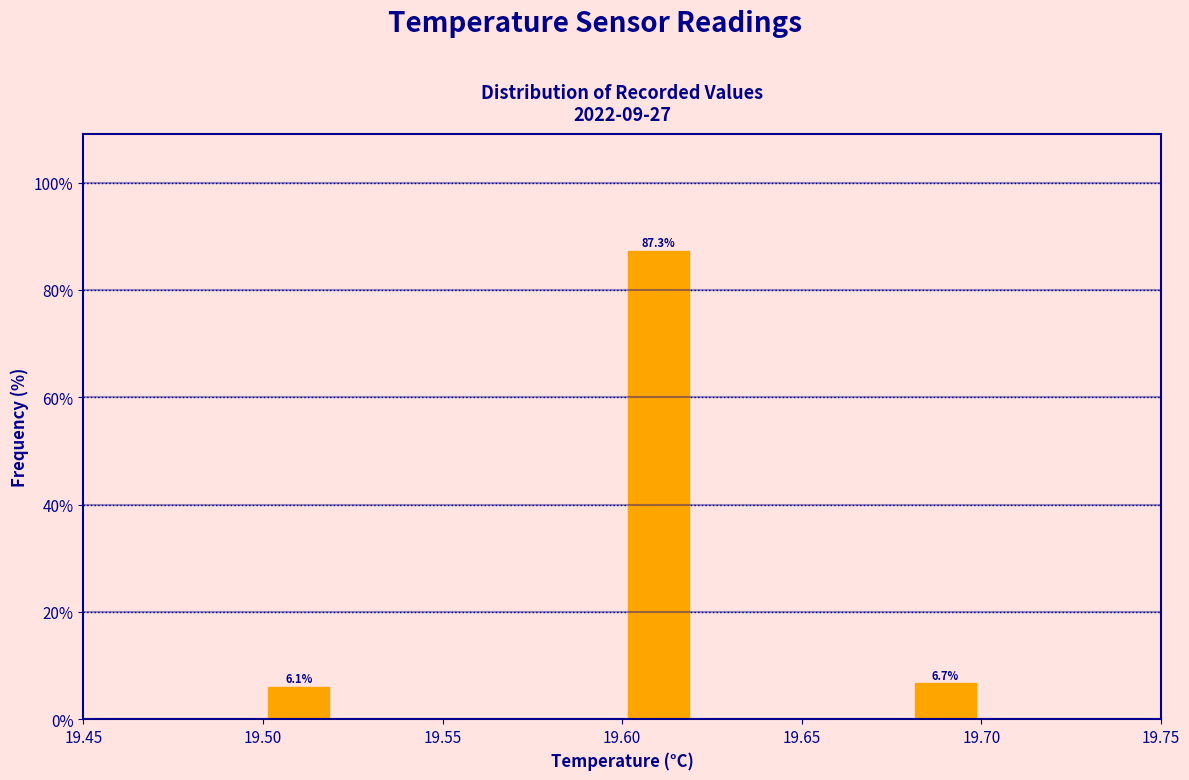

Which range on the x-axis has the tallest bar?

19.60 to 19.62